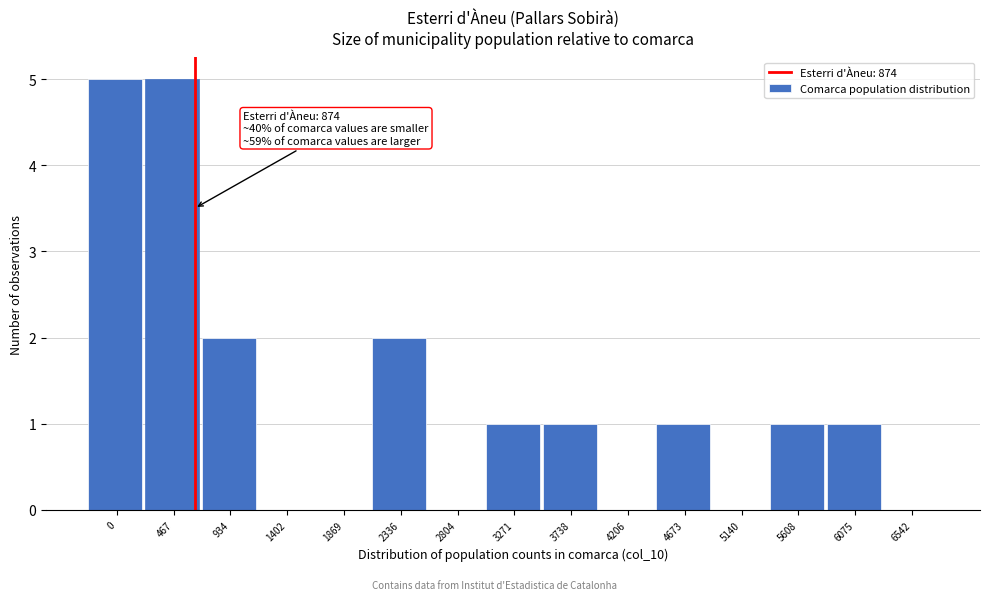

Reading left to right, extract all data points from this chart.

0=5	467=5	934=2	1402=0	1869=0	2336=2	2804=0	3271=1	3738=1	4206=0	4673=1	5140=0	5608=1	6075=1	6542=0